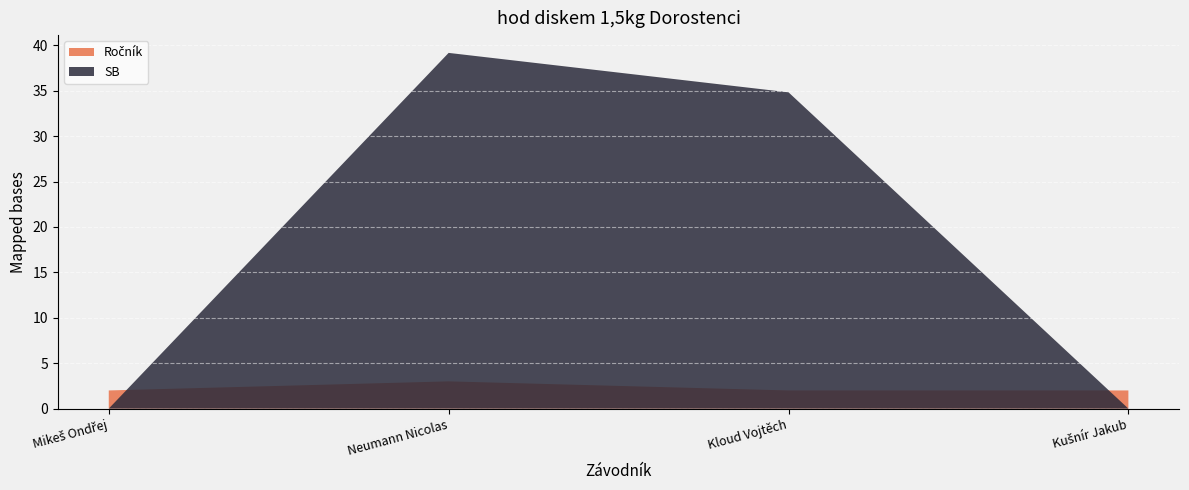

Reading left to right, transcribe all the data shown in this chart.

Ročník: Mikeš Ondřej=2.0	Neumann Nicolas=3.0	Kloud Vojtěch=2.0	Kušnír Jakub=2.0
SB: Mikeš Ondřej=0.0	Neumann Nicolas=39.2	Kloud Vojtěch=34.8	Kušnír Jakub=0.0